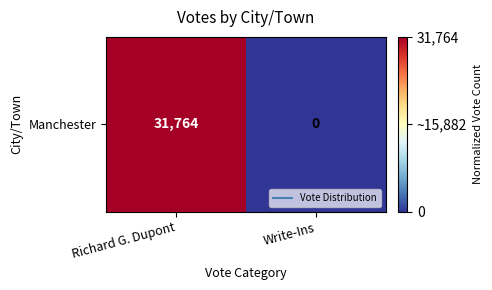

What is the difference between the values at Richard G. Dupont and Write-Ins?

1